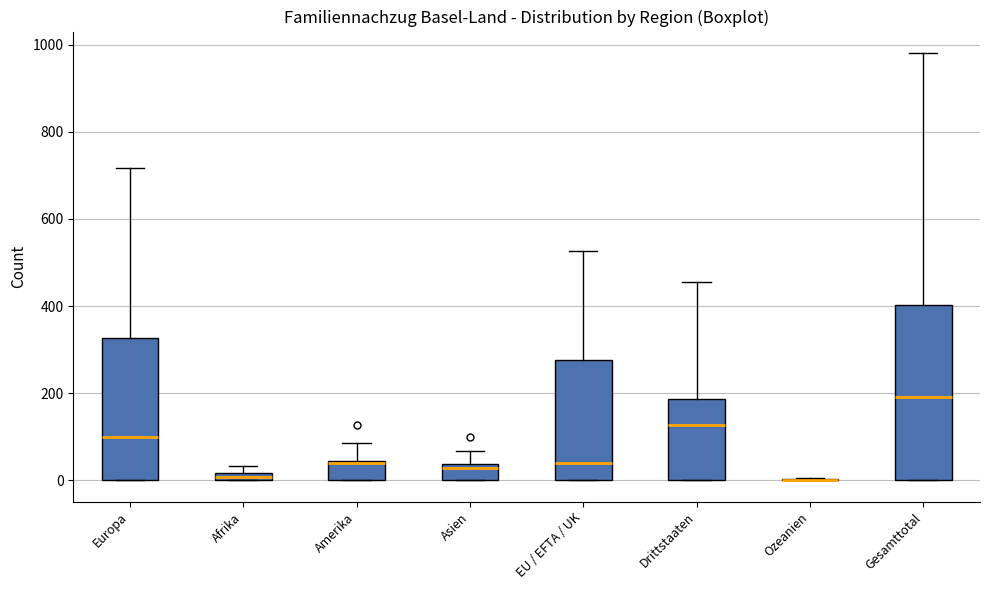

Which box is the tallest, from its lower edge to its upper edge?

Gesamttotal